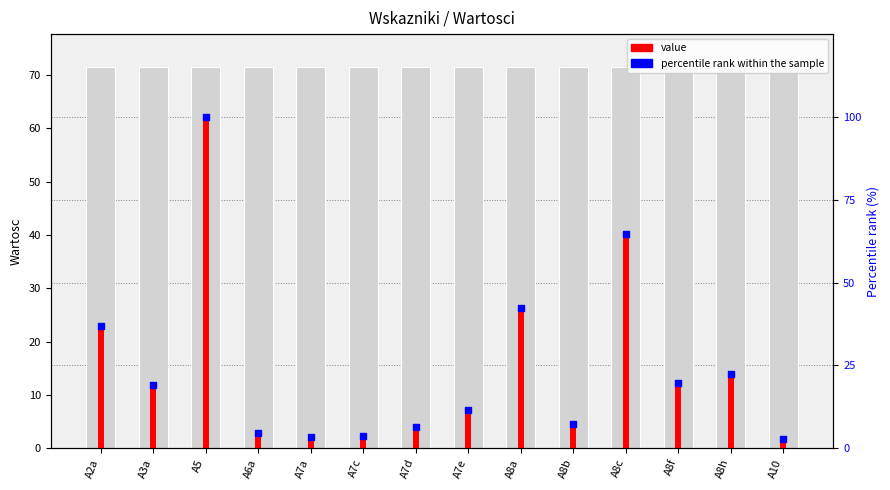

At how many categories does at least one series exceed 37?

4